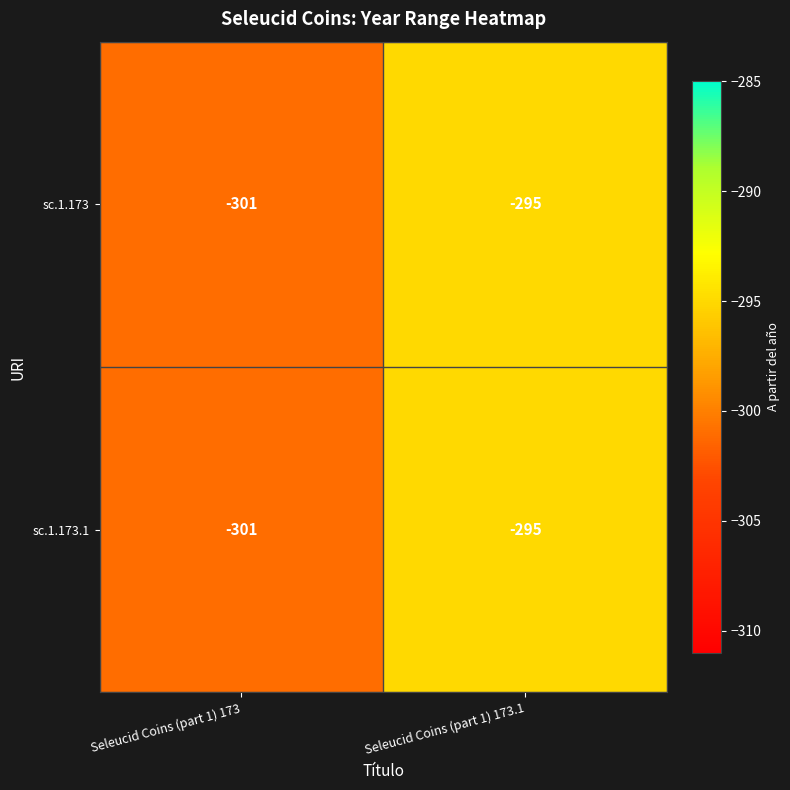

The sc.1.173.1 series shows -301 at Seleucid Coins (part 1) 173. True or false?

True